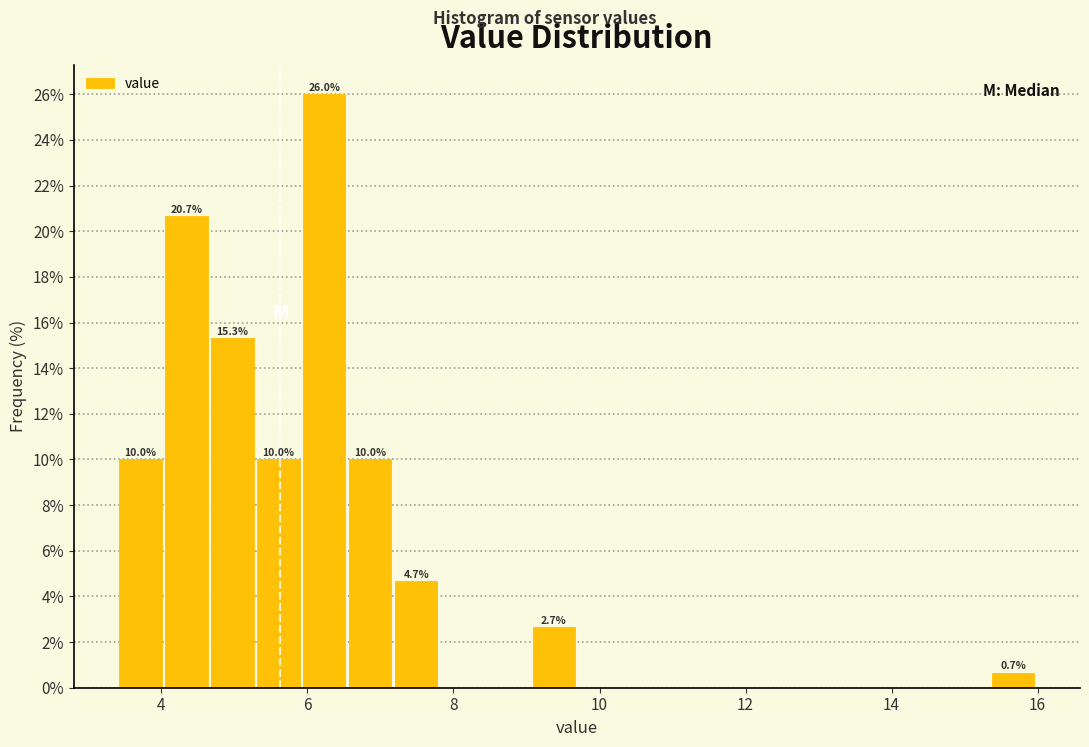

Read against the x-axis, roughly where is the centre of the tallest bar?

6.2